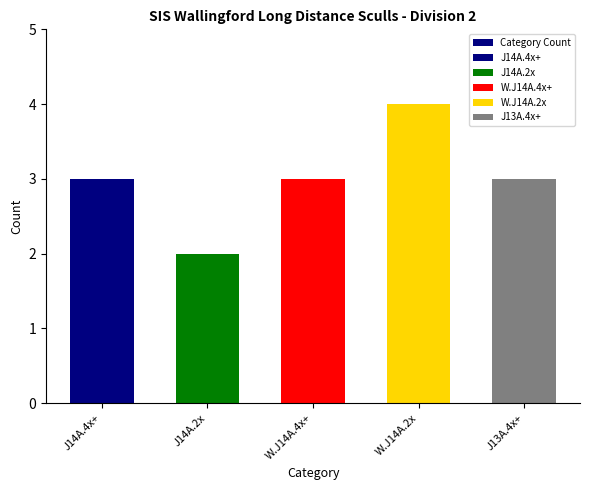

Are the bars grouped side by side (vs. stacked)?

No